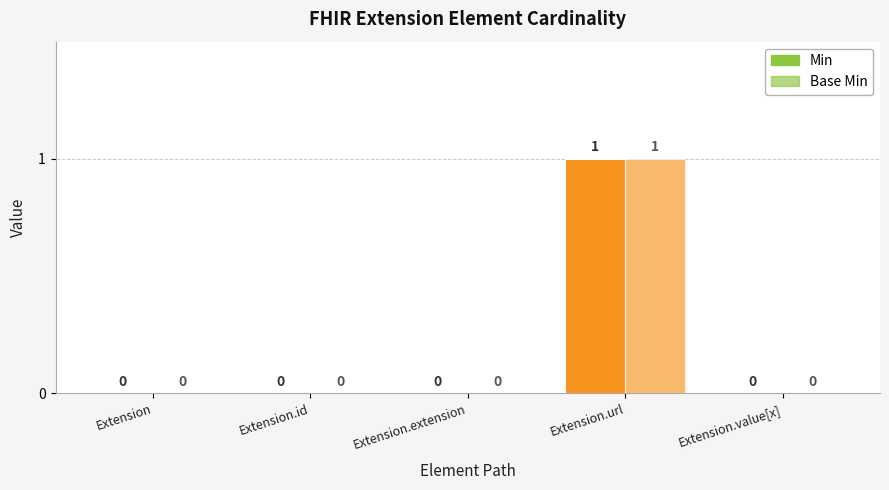

Reading left to right, transcribe all the data shown in this chart.

Min: 0	0	0	1	0
Base Min: 0	0	0	1	0